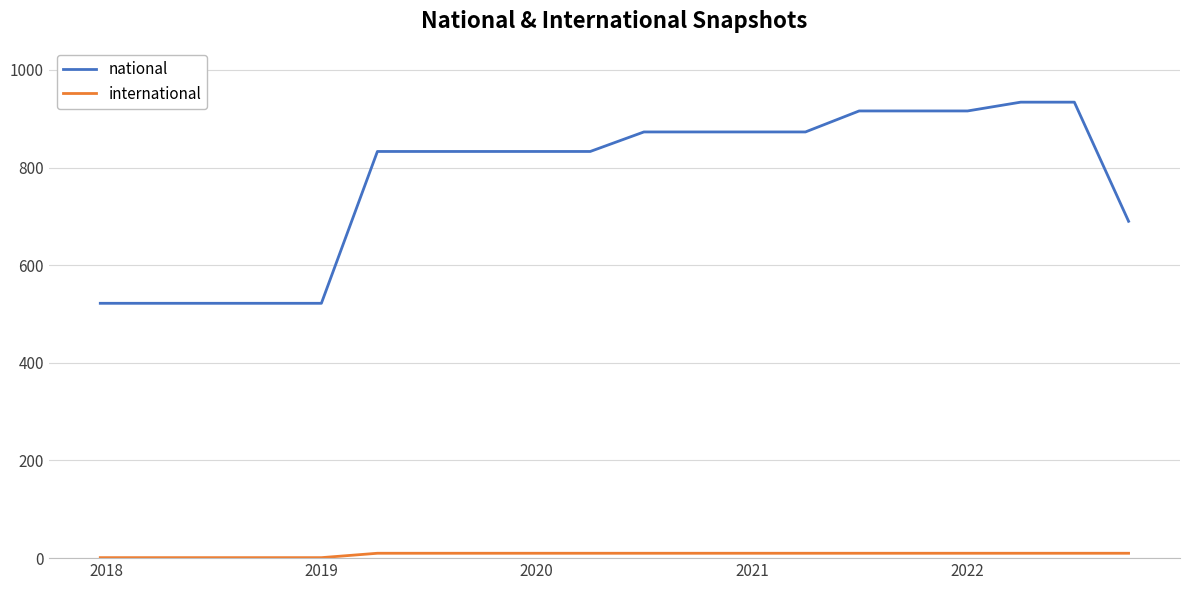

Which series has the largest total across all categories?

national